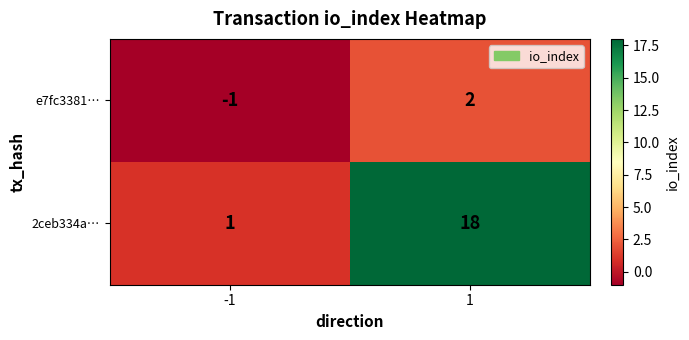

At how many categories does at least one series exceed 10?

1